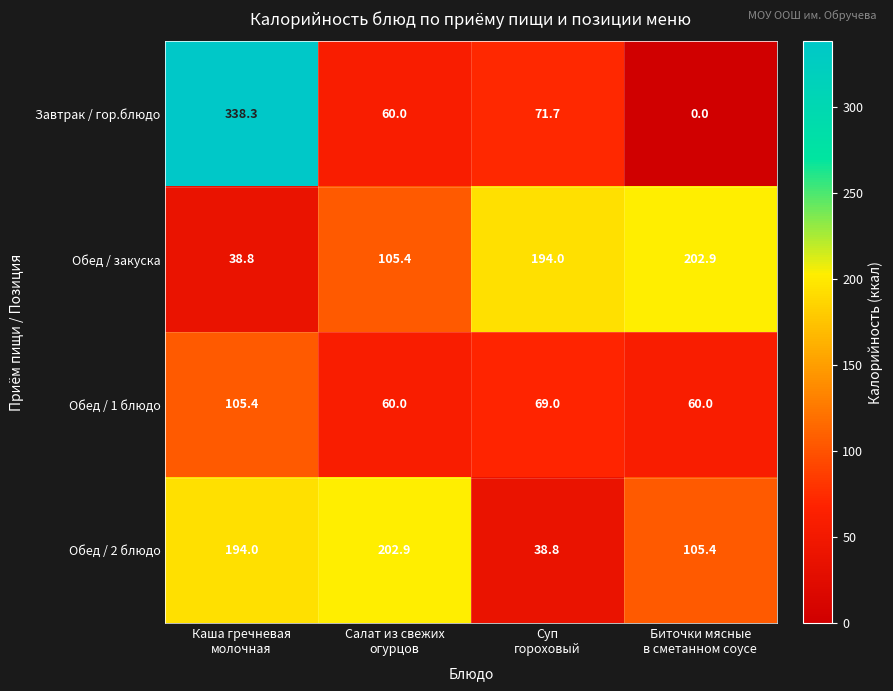

How many values in the Обед / 2 блюдо series are below 194?

2